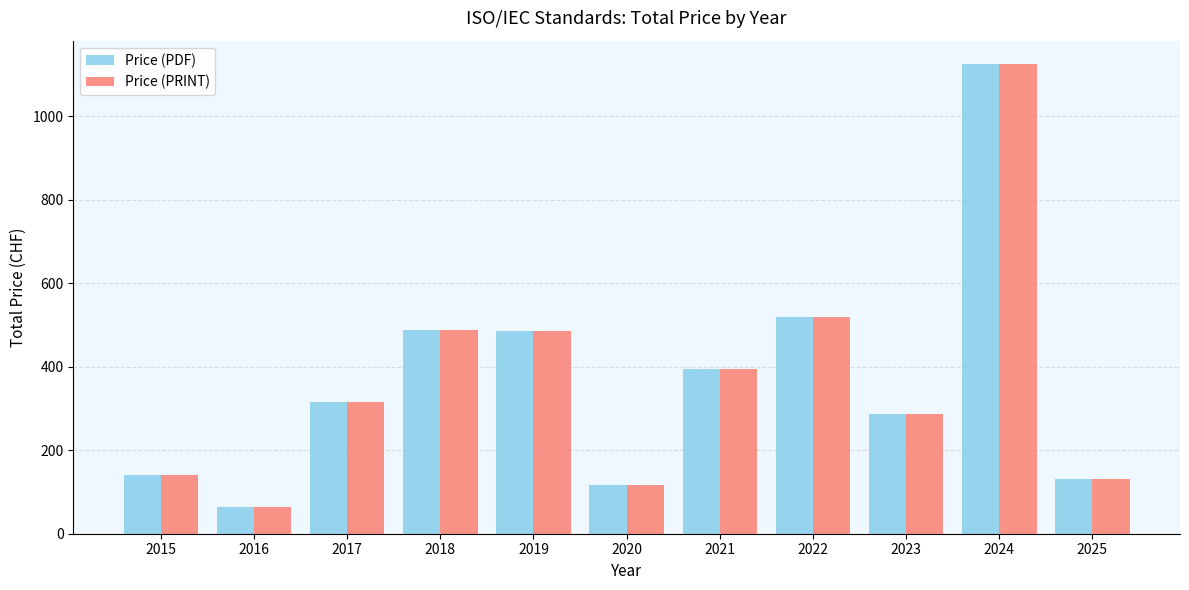

Where is Price (PDF) nearest to the value 595?

2022